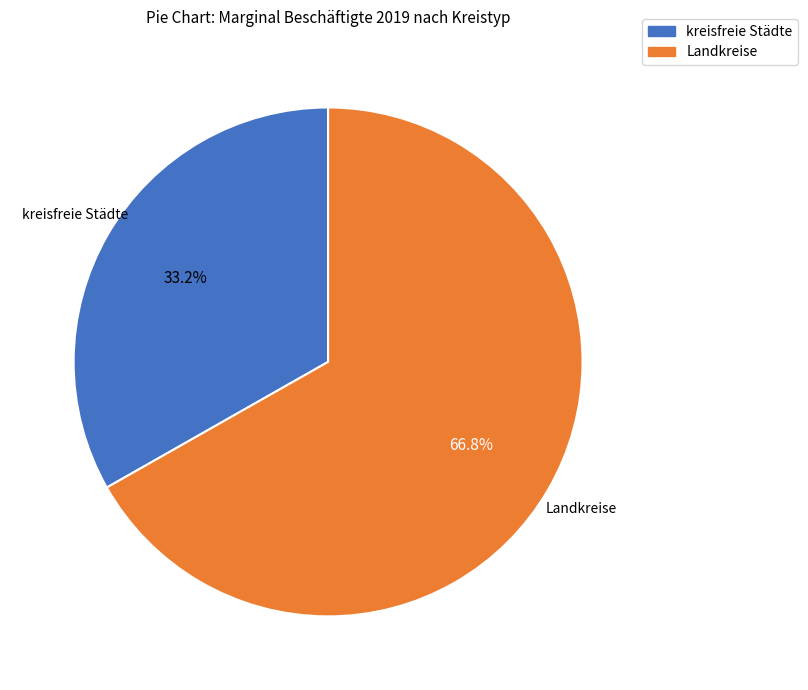

Count the number of slices in the pie.

2